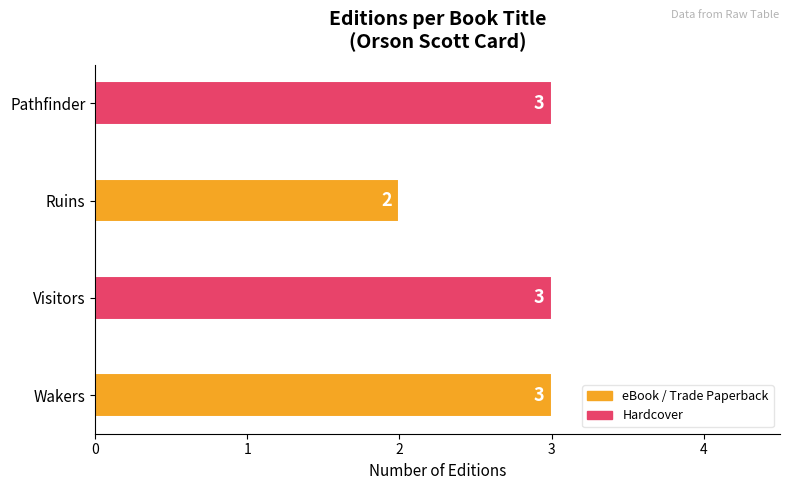

What is the difference between the second highest and minimum values?

1